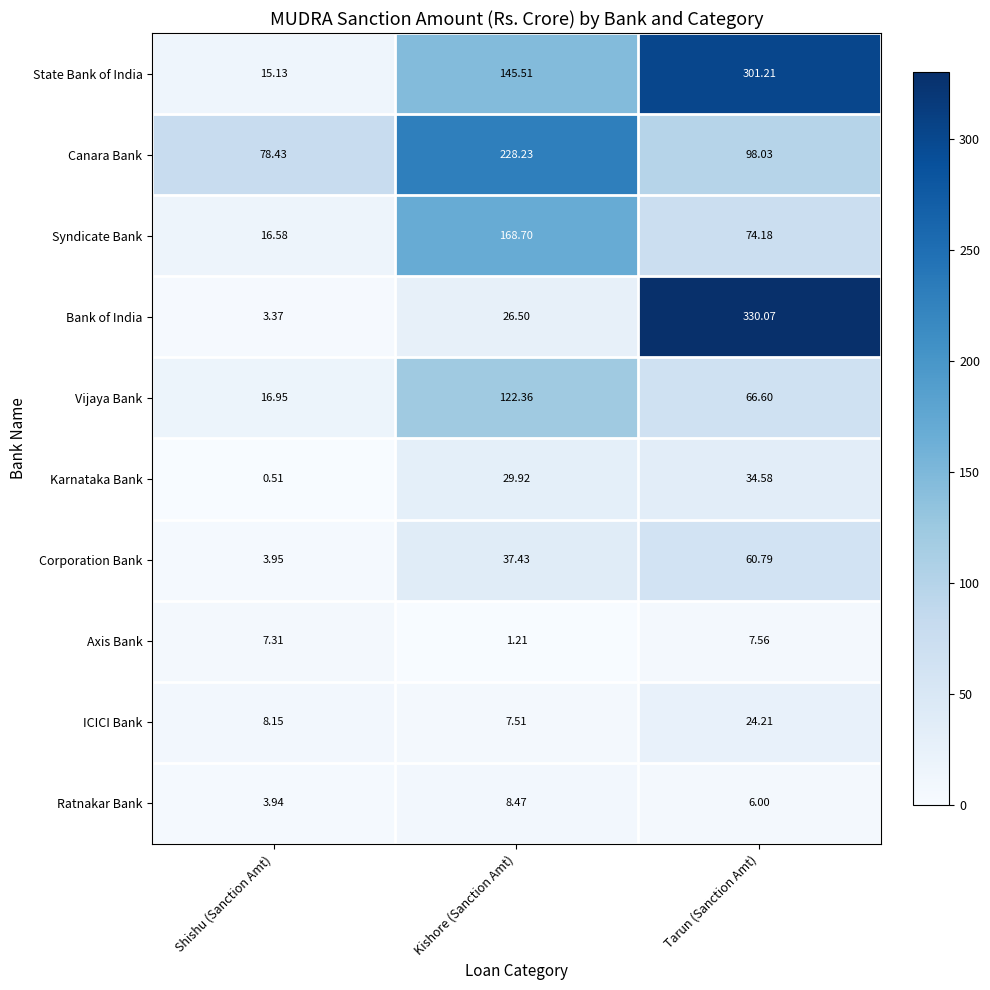

Which category has the lowest value across all series?

Shishu (Sanction Amt)